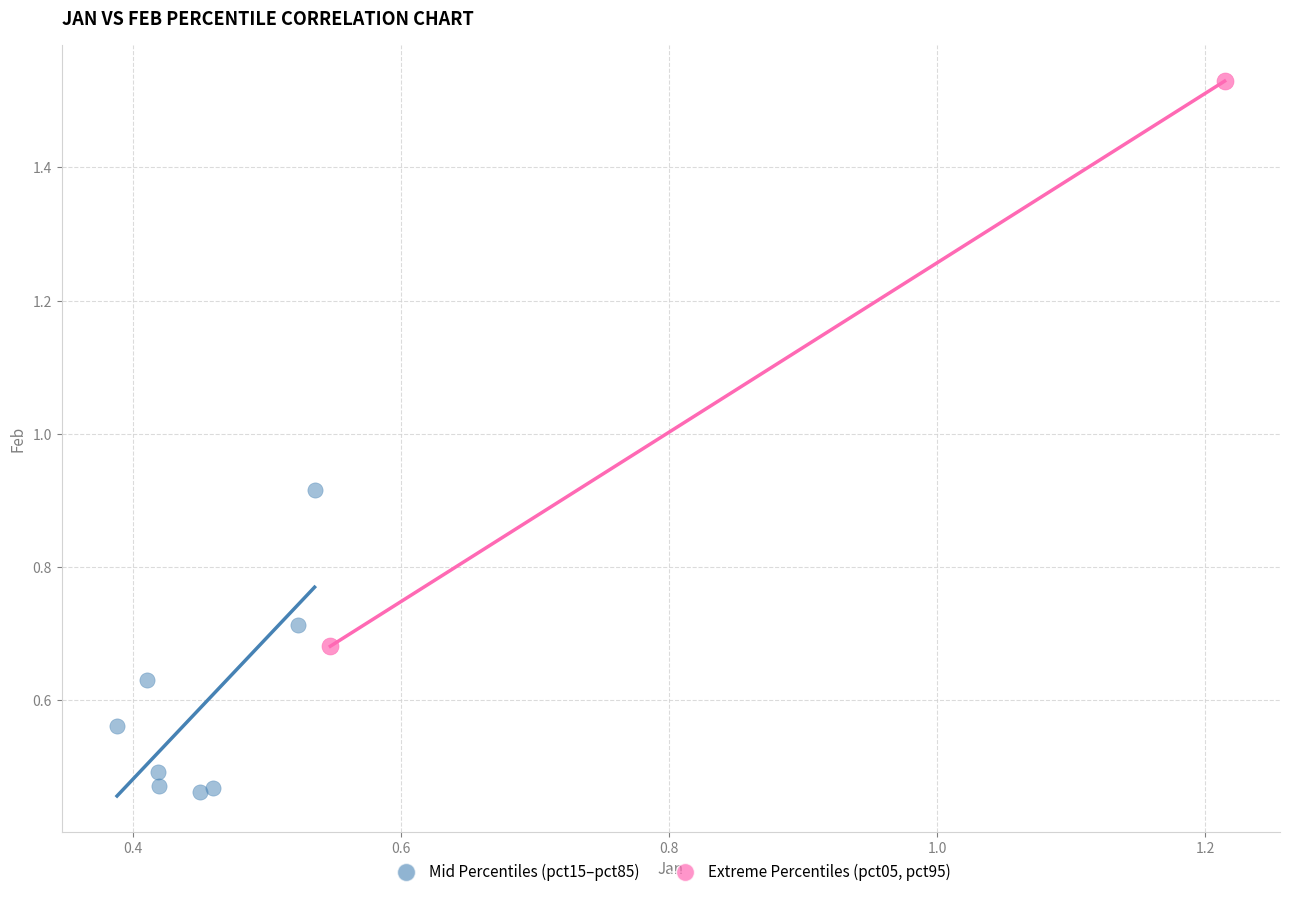

What are all the series names shown in the legend?

Mid Percentiles (pct15–pct85), Extreme Percentiles (pct05, pct95)